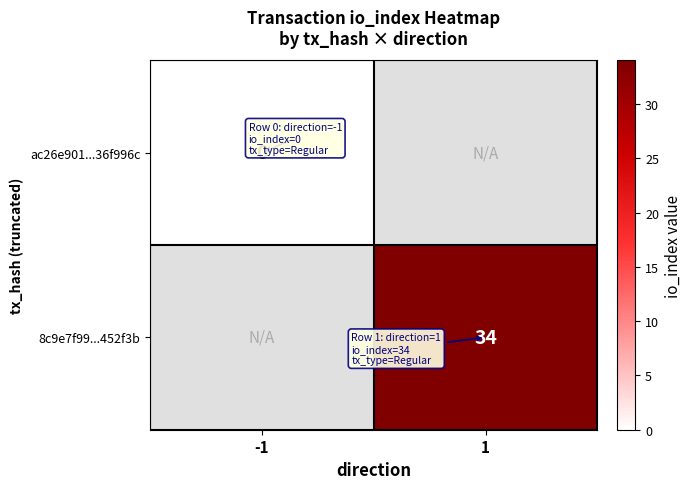

Is it true that 8c9e7f99...452f3b equals 58 at 1?

False